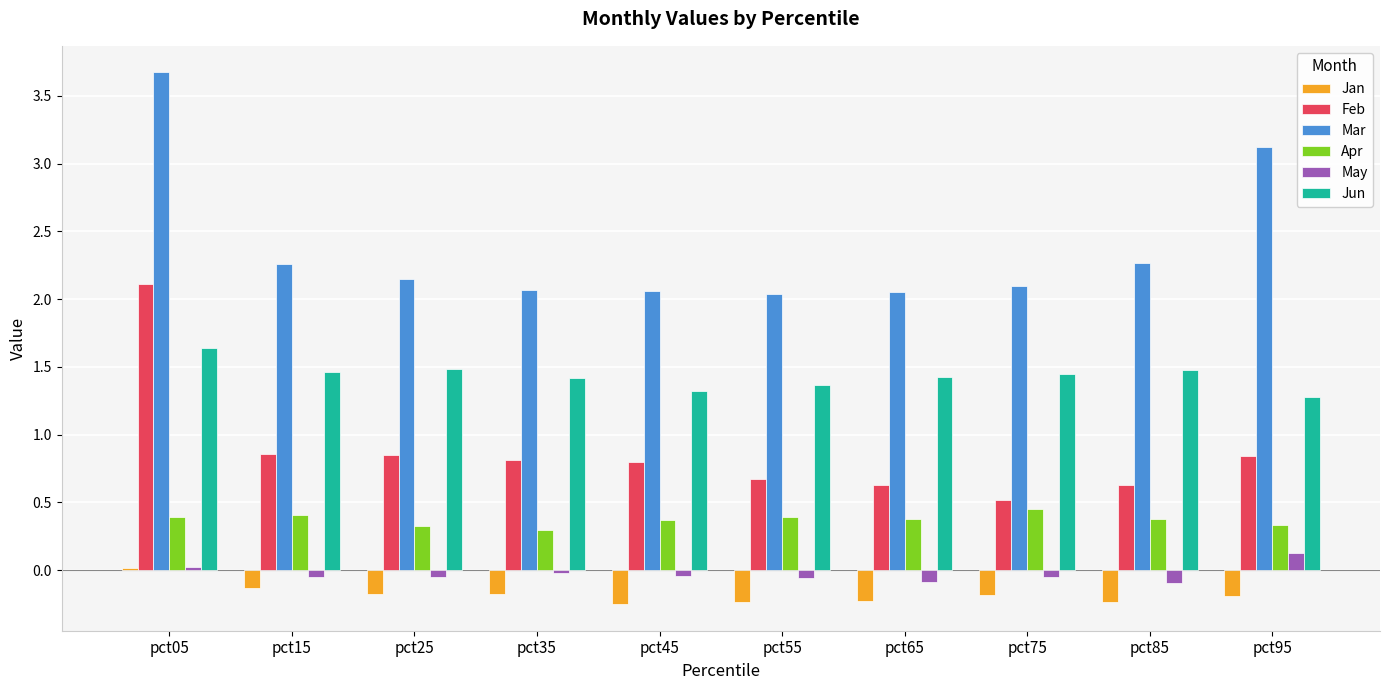

Which series has the largest total across all categories?

Mar